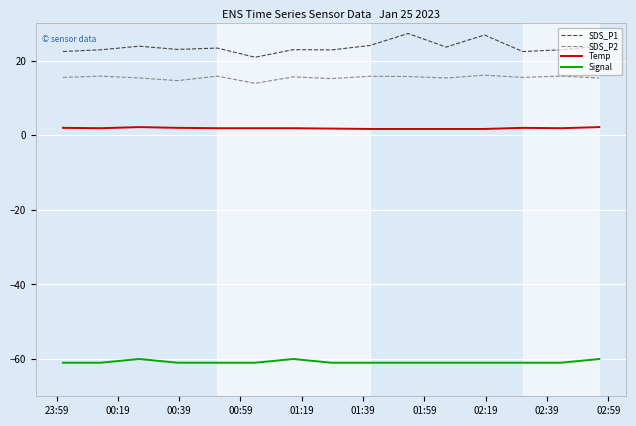

What is the maximum value shown in the chart?

27.3